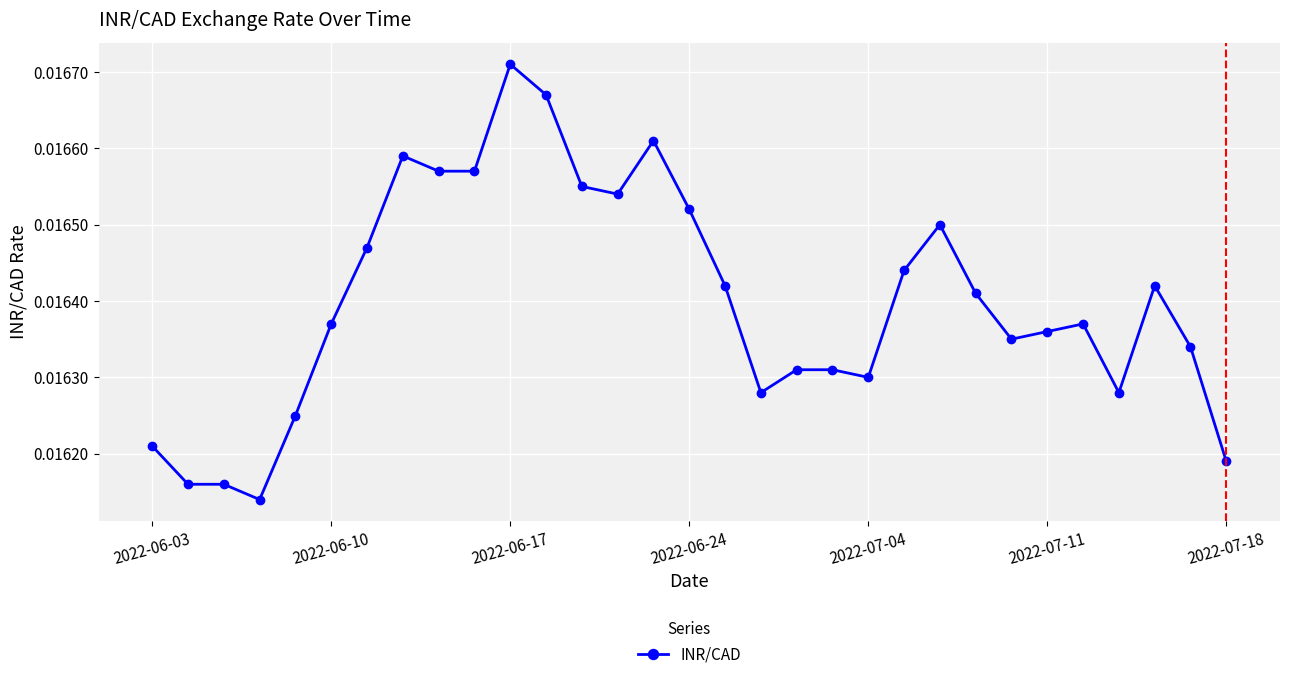

How many lines are shown in the chart?

1